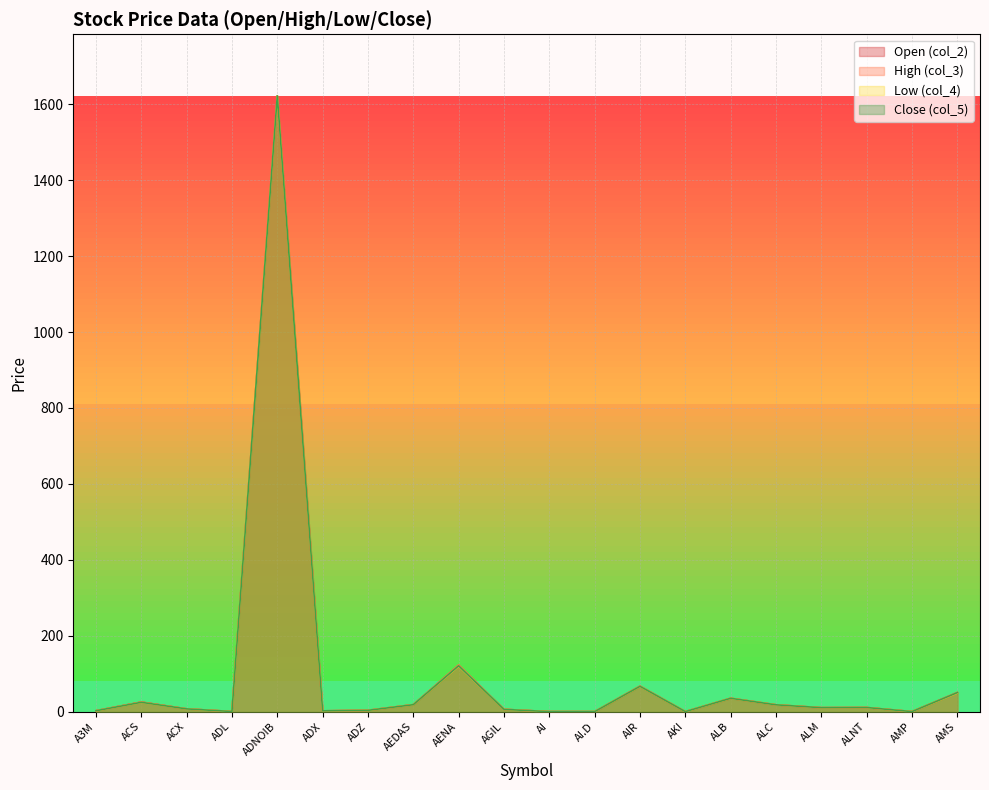

Is the value of col_2 at ALM greater than the value of col_3 at ACX?

Yes